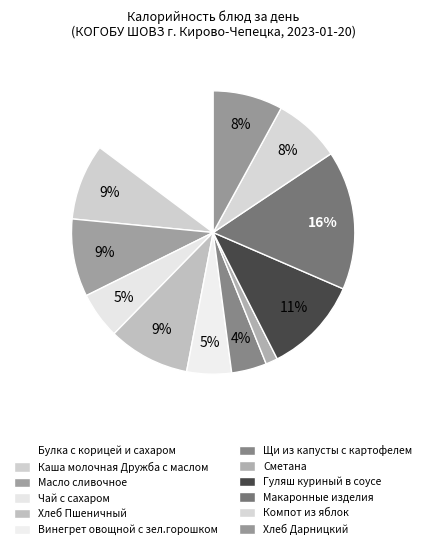

What portion of the pie excludes Щи из капусты с картофелем?

96.0%